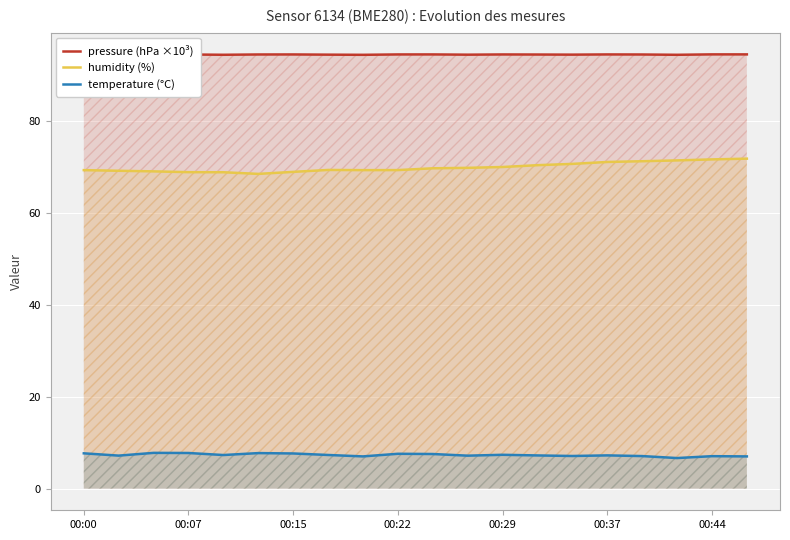

What are all the series names shown in the legend?

pressure (hPa ×10³), humidity (%), temperature (°C)